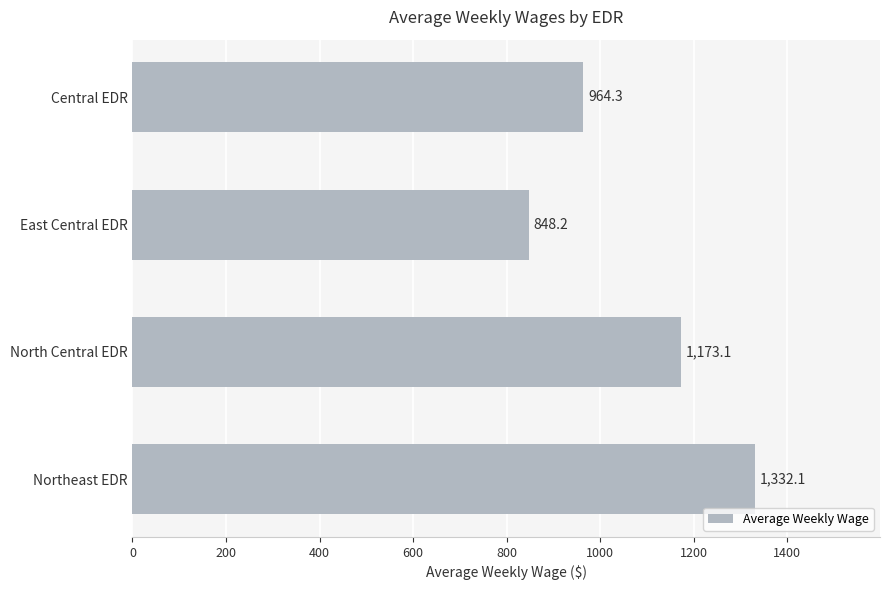

What is the label of the 1st bar from the bottom?

Northeast EDR